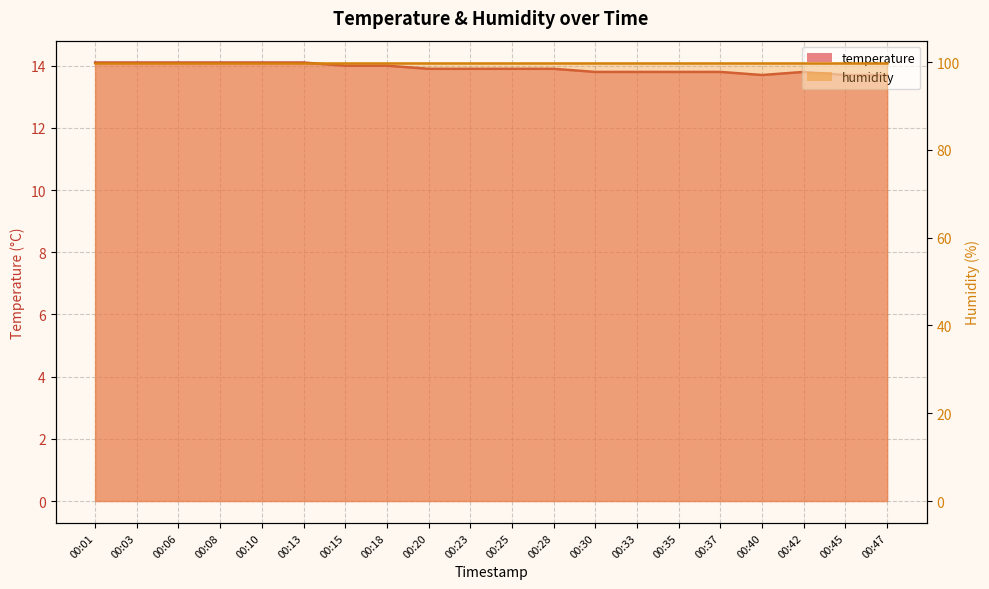

Where is the first local minimum?

00:40